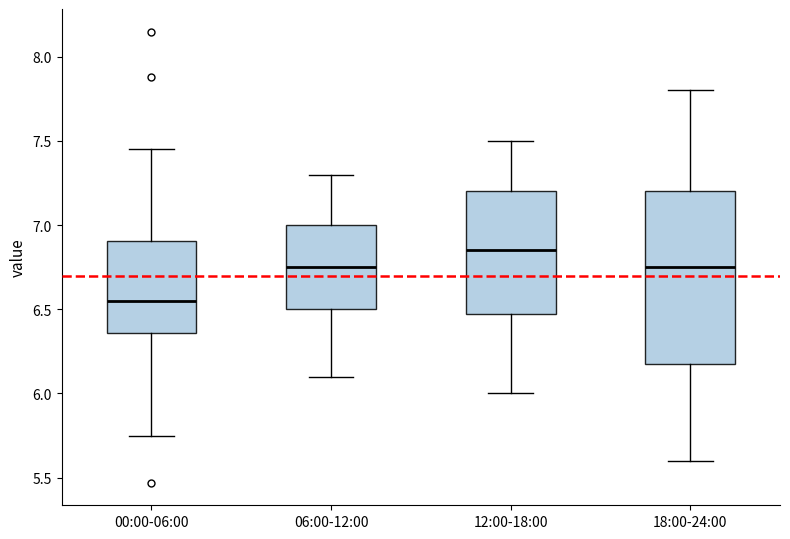

Where is the upper edge of the box for 06:00-12:00 on the y-axis? The values are not printed on the chart, so give them approximately, as read against the axis.

7.00